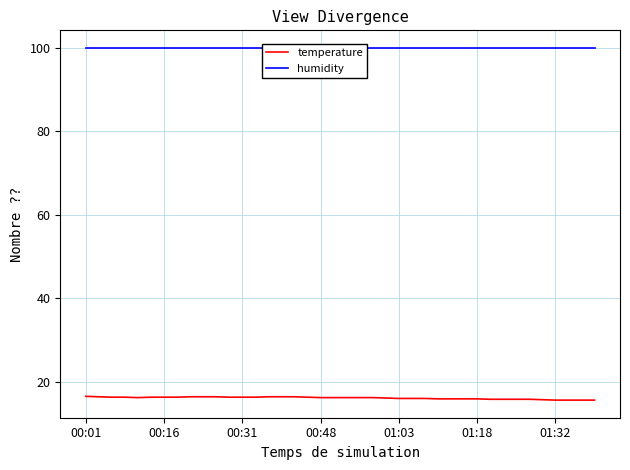

What is the difference between the highest and lowest values at 16?

83.5